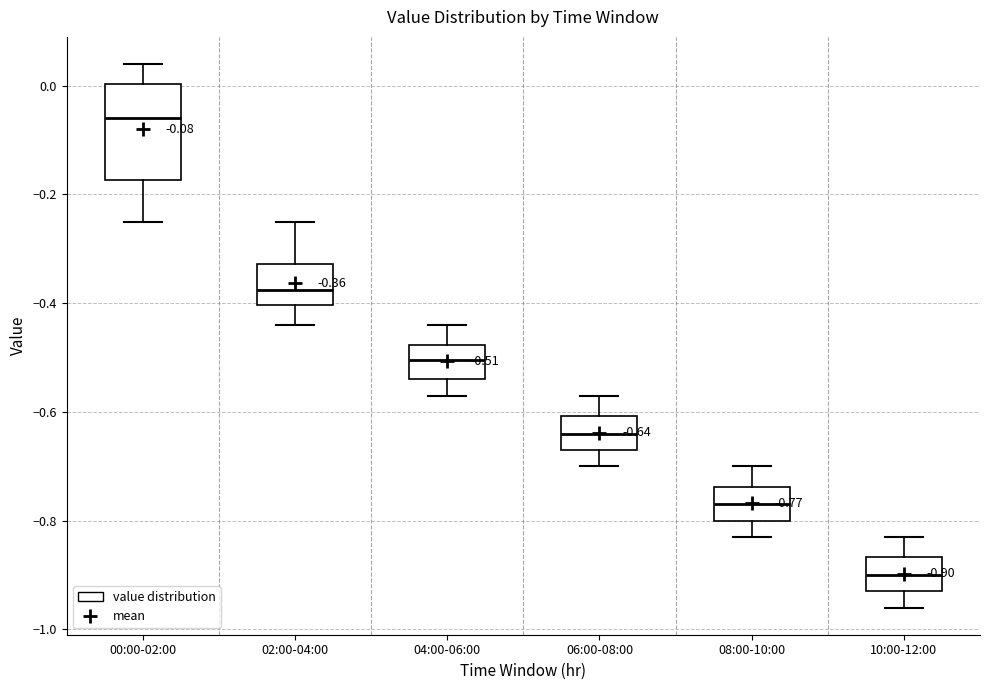

Comparing the boxes themselves (not the whiskers), which one is the tallest?

00:00-02:00